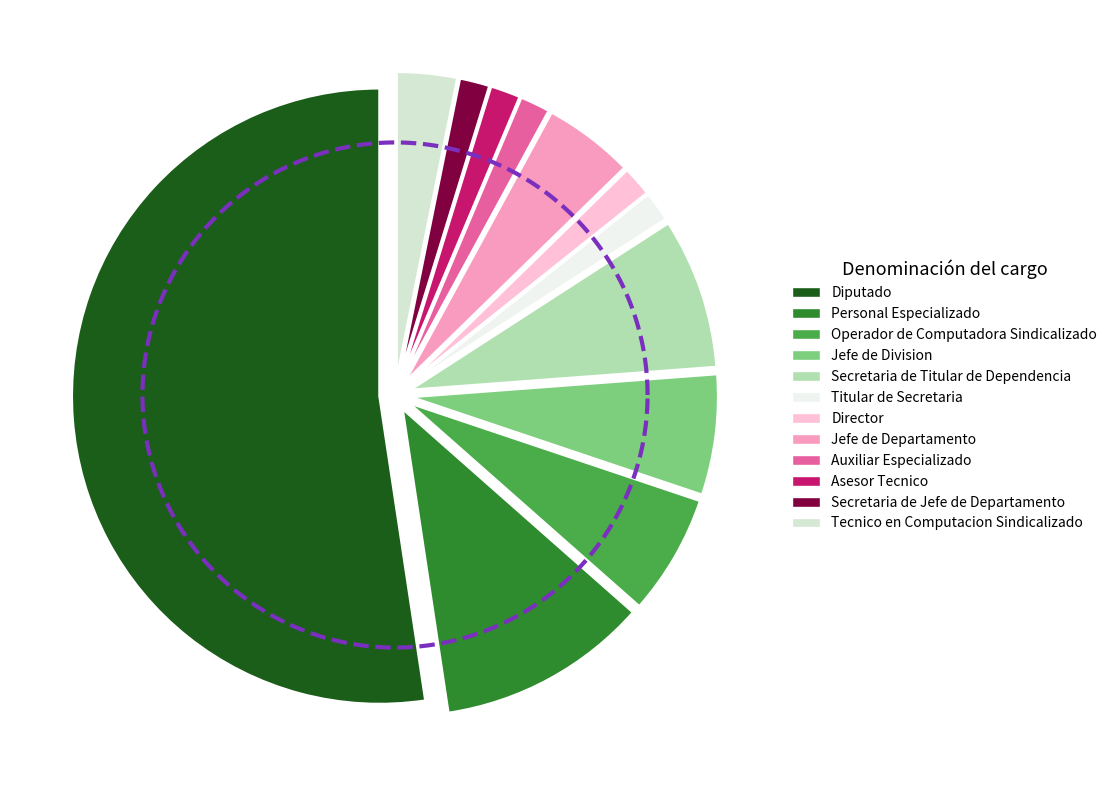

What portion of the pie excludes Diputado?

47.6%